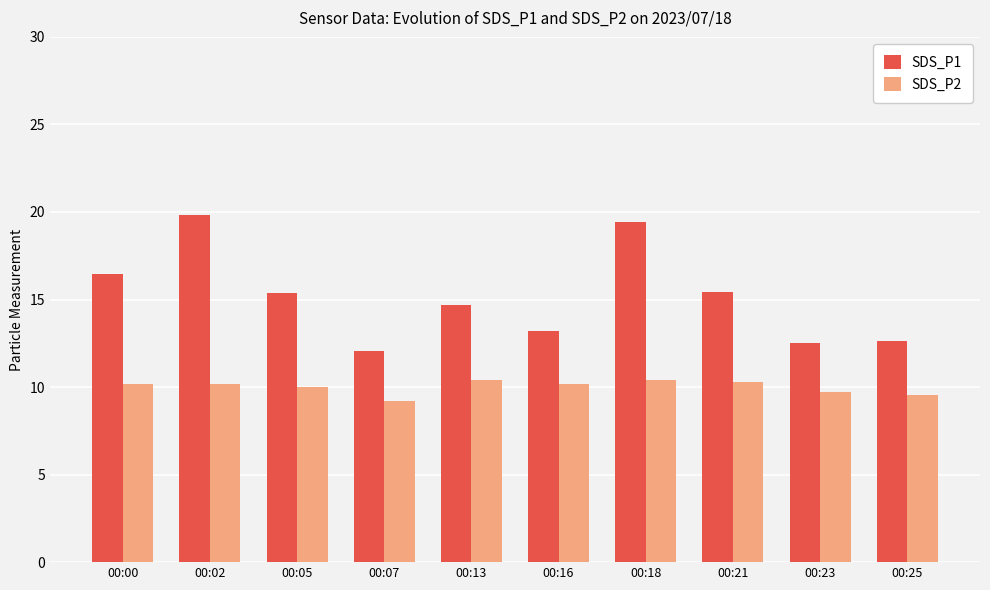

What are all the series names shown in the legend?

SDS_P1, SDS_P2